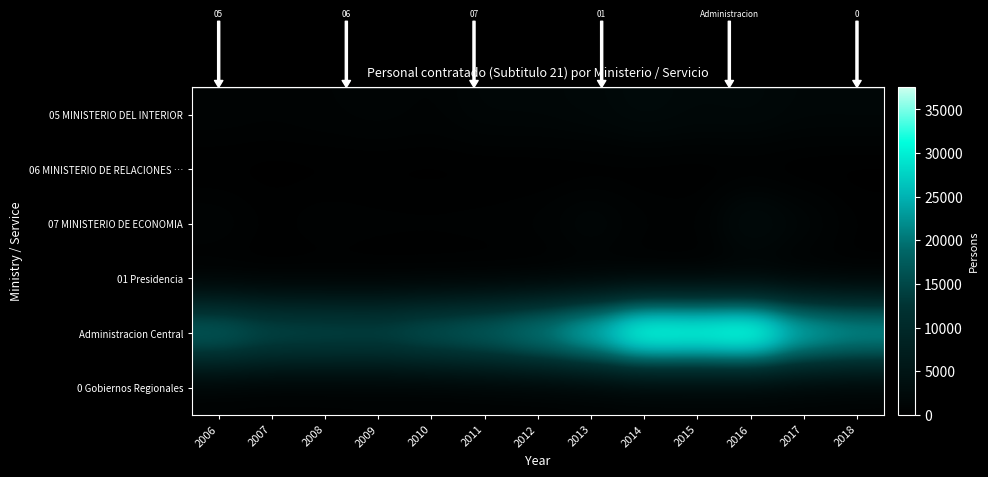

The 0 Gobiernos Regionales series shows 960 at 2013. True or false?

False